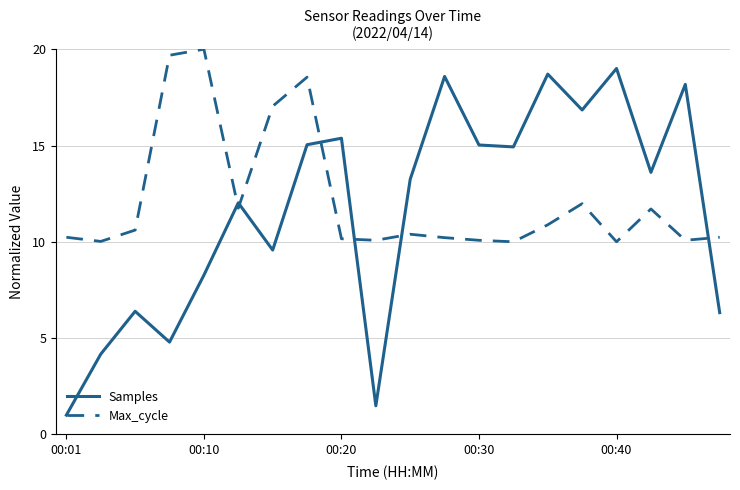

List the series in order of their peak value, highest first.

Max_cycle, Samples